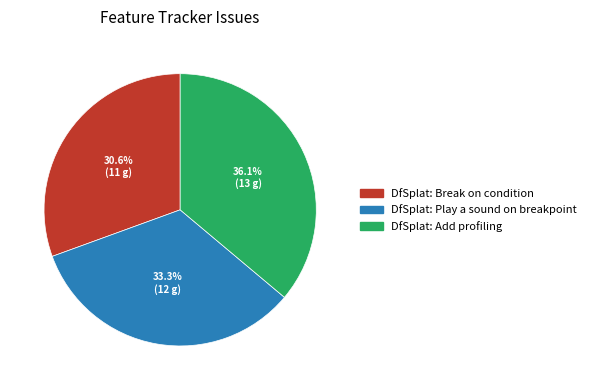

True or false: DfSplat: Break on condition accounts for 31% of the total.

True